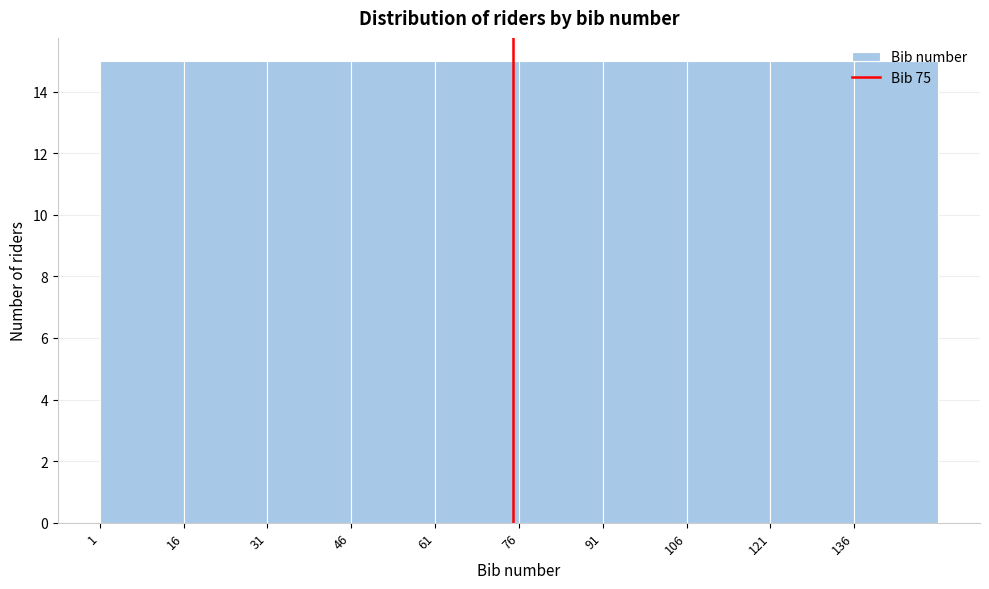

How tall is the bar that spans 136 to 151 on the x-axis? Neither the bar edges nor the heights are printed on the chart, so give them approximately, as read against the axes.

15